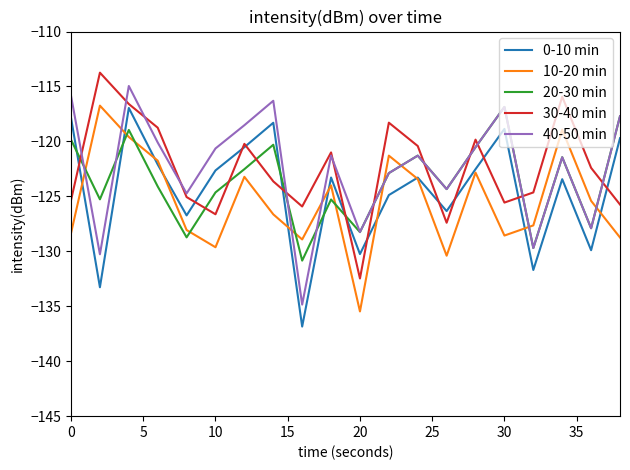

How many lines are shown in the chart?

5